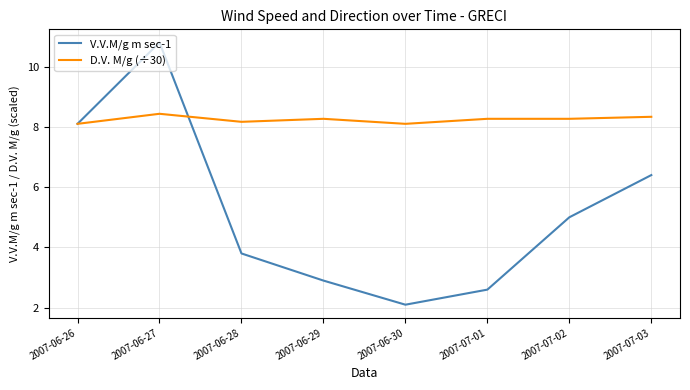

What position from the left is 2007-07-02?

7